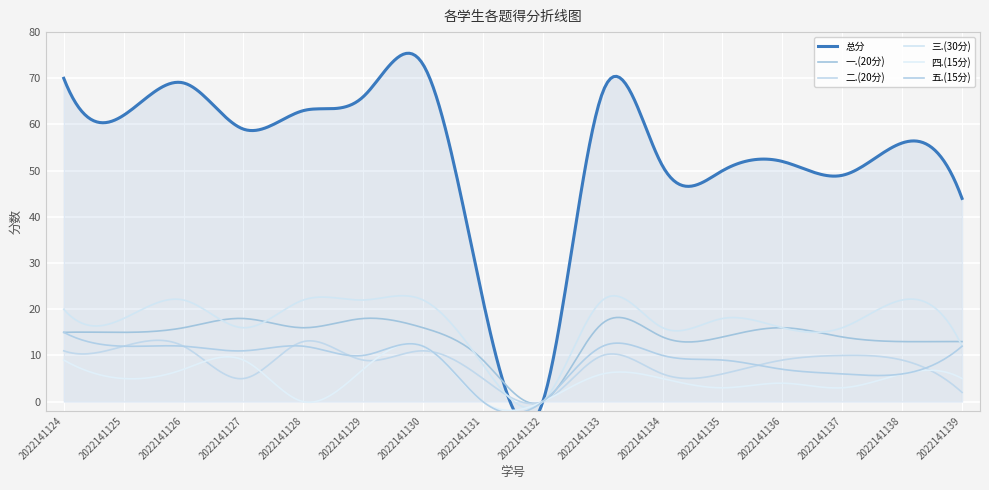

Reading left to right, extract all data points from this chart.

总分: 70	62	69	59	63	66	73	22	0	67	51	50	52	49	56	44
一.(20分): 15	15	16	18	16	18	16	9	0	17	14	14	16	14	13	13
二.(20分): 11	12	12	5	13	9	11	5	0	10	6	6	9	10	9	2
三.(30分): 20	18	22	16	22	22	22	8	0	22	16	18	16	16	22	12
四.(15分): 9	5	7	9	0	7	12	0	0	6	5	3	4	3	6	5
五.(15分): 15	12	12	11	12	10	12	0	0	12	10	9	7	6	6	12